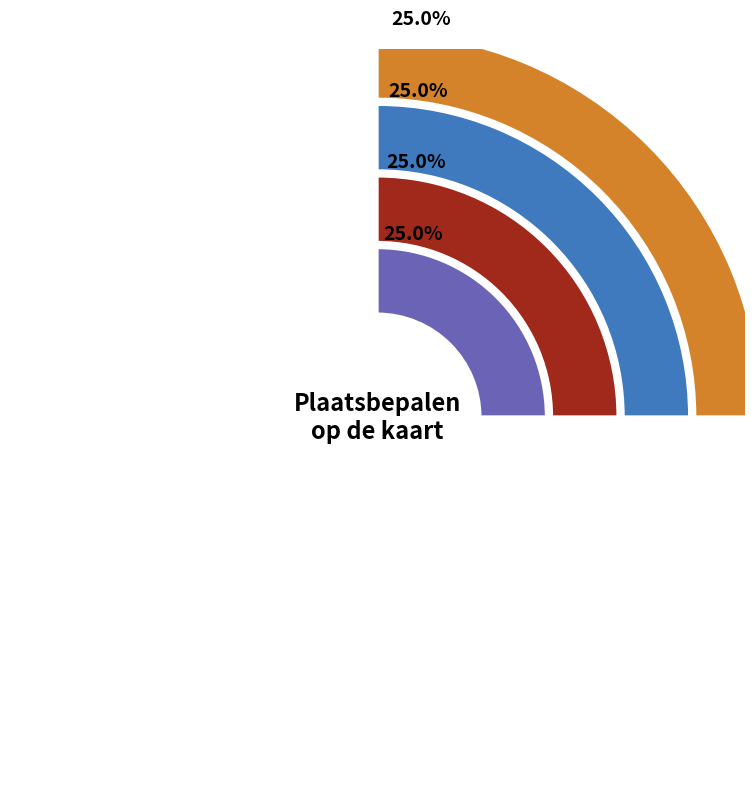

To the nearest percent, what is the combined percentage of Plaatsbepalen op de kaart and Toets?

50%